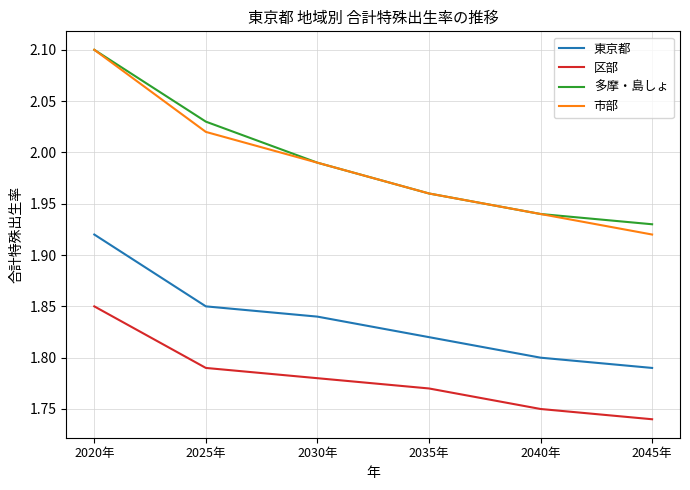

Rank the categories by 市部 value from highest to lowest.

2020年, 2025年, 2030年, 2035年, 2040年, 2045年